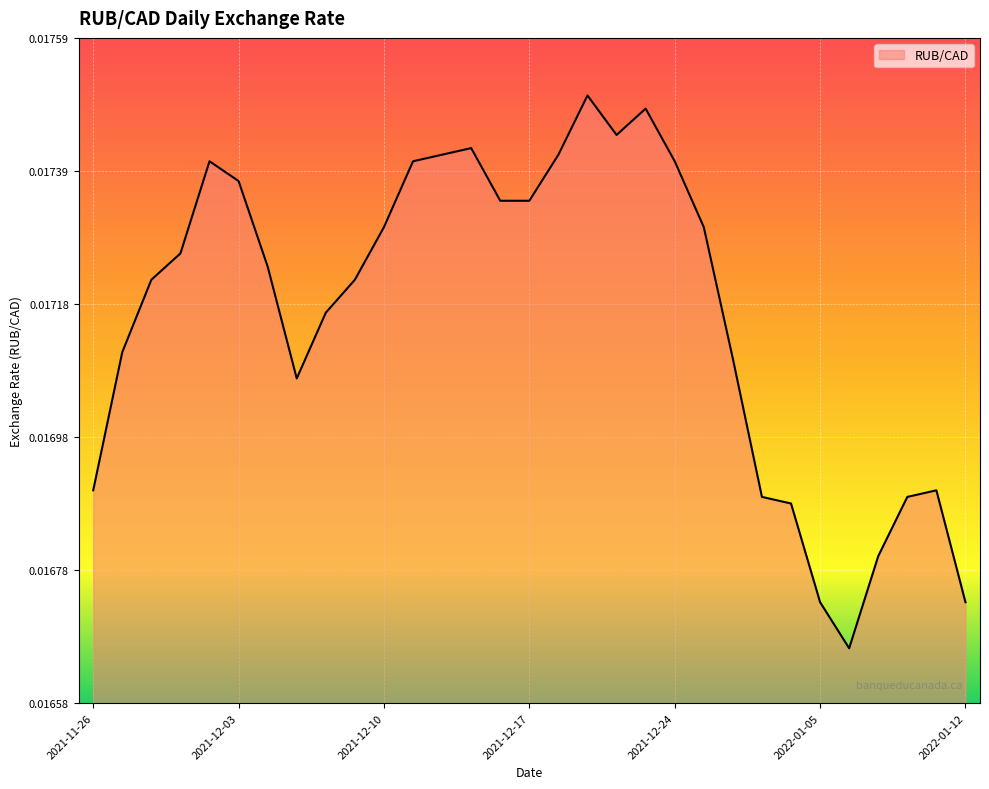

Reading left to right, extract all data points from this chart.

2021-11-26=0.0	2021-11-29=0.0	2021-11-30=0.0	2021-12-01=0.0	2021-12-02=0.0	2021-12-03=0.0	2021-12-06=0.0	2021-12-07=0.0	2021-12-08=0.0	2021-12-09=0.0	2021-12-10=0.0	2021-12-13=0.0	2021-12-14=0.0	2021-12-15=0.0	2021-12-16=0.0	2021-12-17=0.0	2021-12-20=0.0	2021-12-21=0.0	2021-12-22=0.0	2021-12-23=0.0	2021-12-24=0.0	2021-12-29=0.0	2021-12-30=0.0	2021-12-31=0.0	2022-01-04=0.0	2022-01-05=0.0	2022-01-06=0.0	2022-01-07=0.0	2022-01-10=0.0	2022-01-11=0.0	2022-01-12=0.0